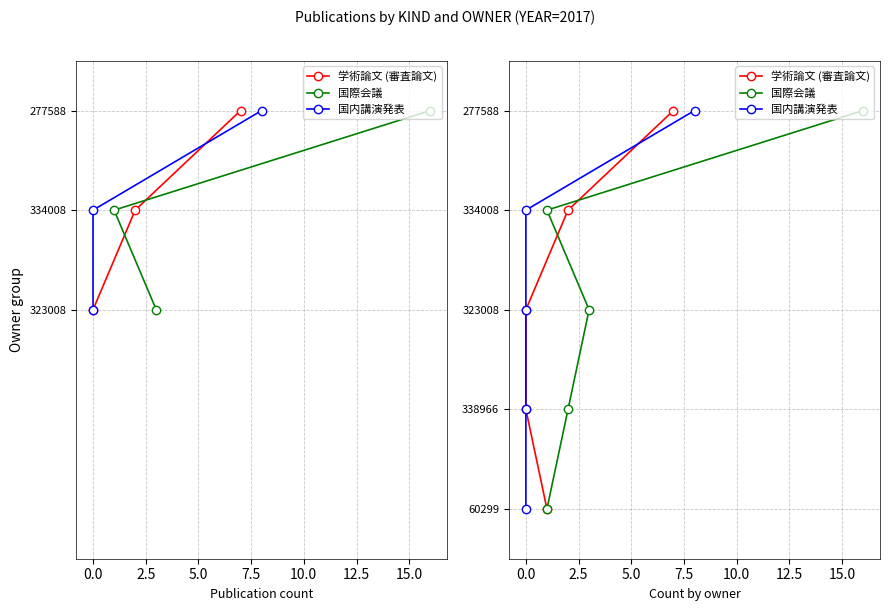

Between 0.0 and 7.5, which is larger?

7.5